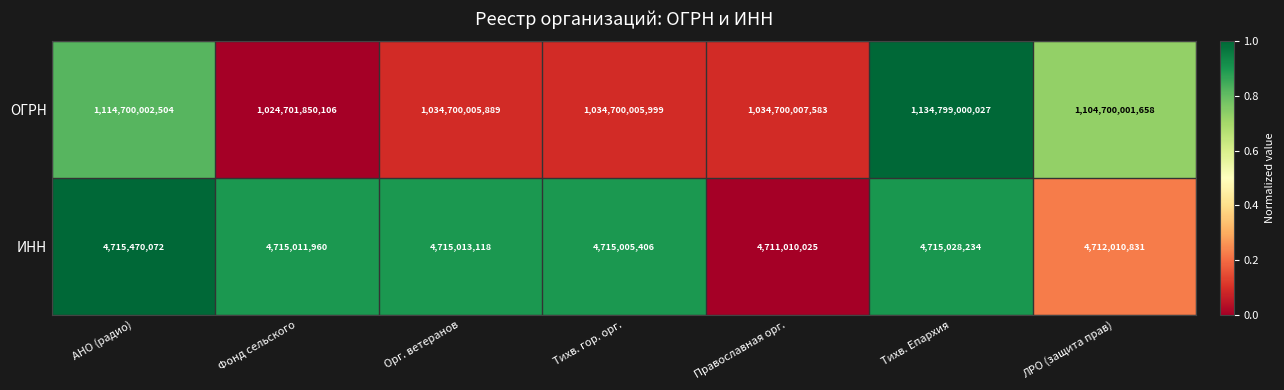

The ОГРН series shows 1689978728971 at ЛРО (защита прав). True or false?

False